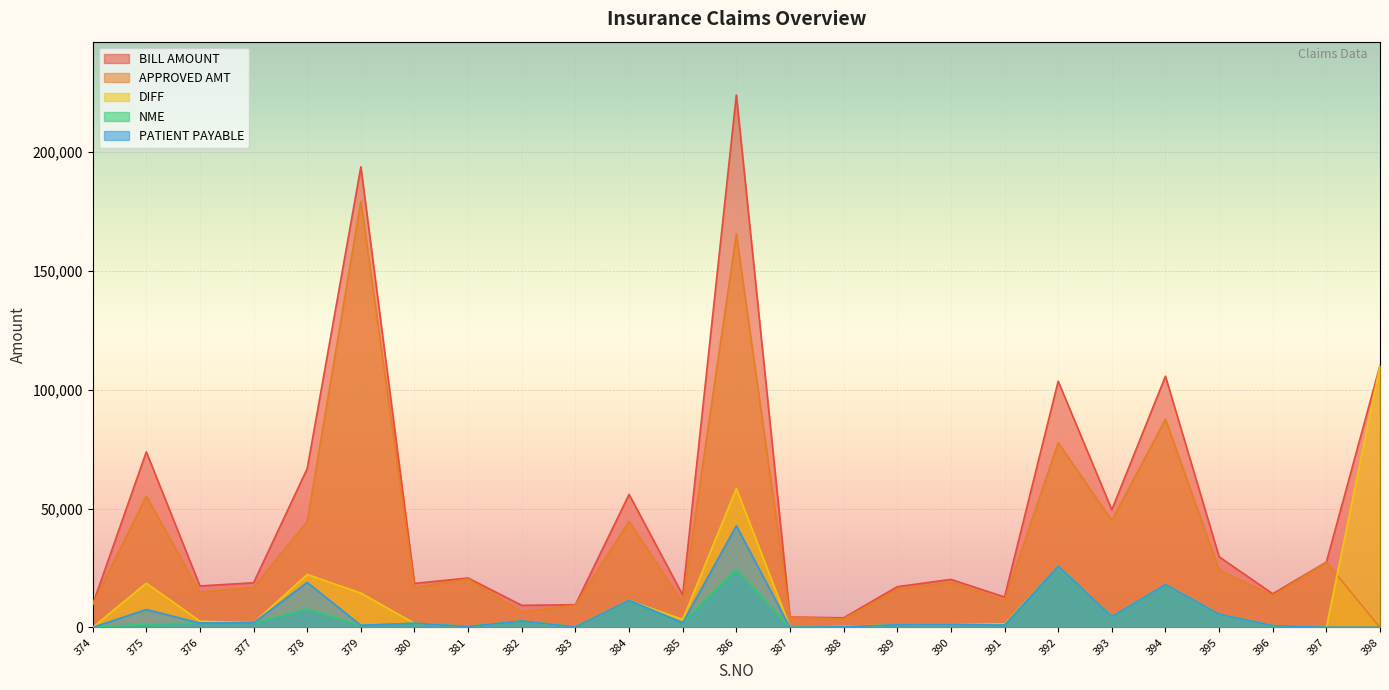

What are all the series names shown in the legend?

BILL AMOUNT, APPROVED AMT, DIFF, NME, PATIENT PAYABLE